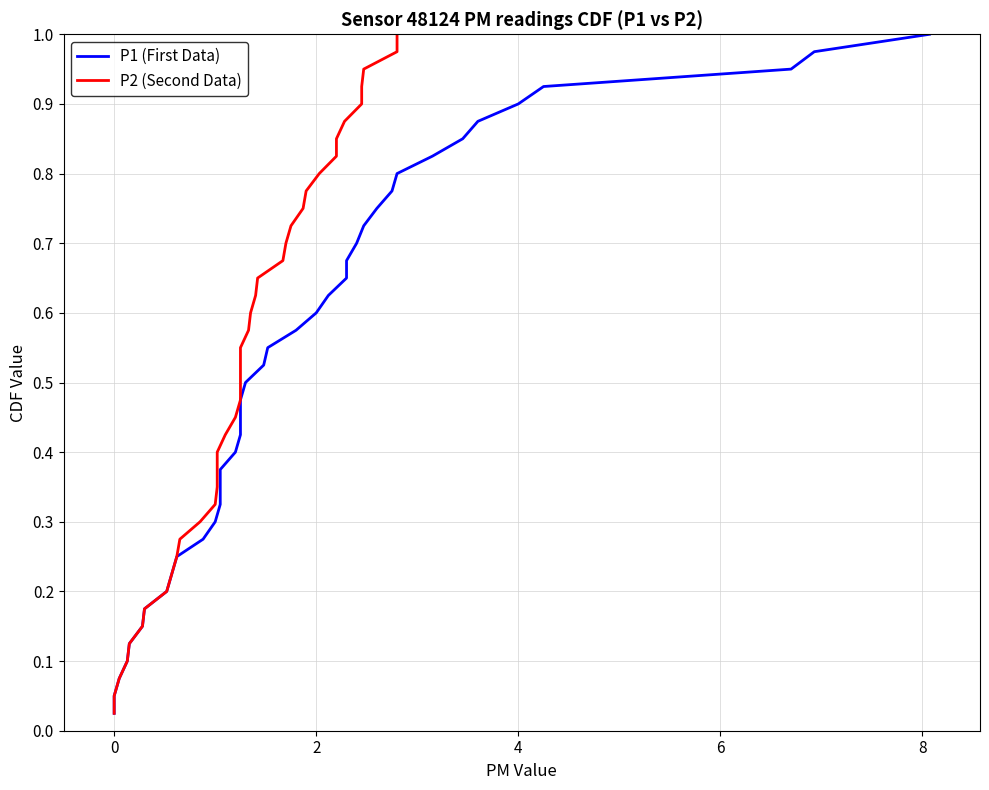

Is the value of P2 (Second Data) at 22 greater than the value of P1 (First Data) at 12?

Yes